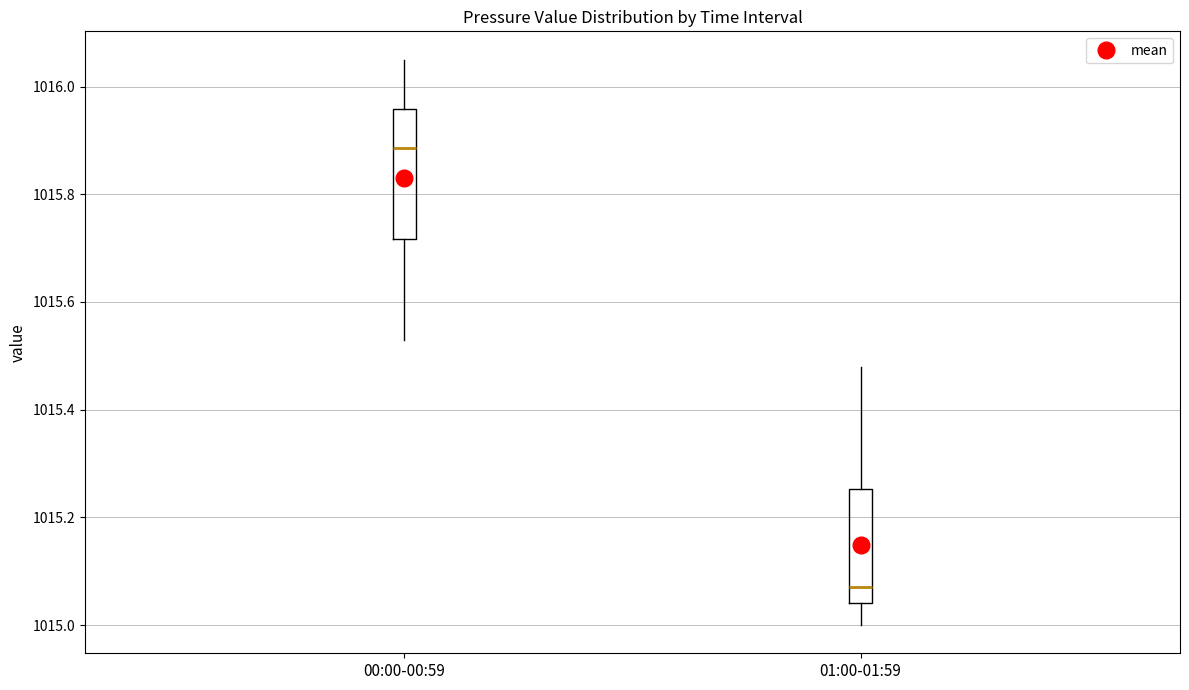

Comparing the boxes themselves (not the whiskers), which one is the tallest?

00:00-00:59